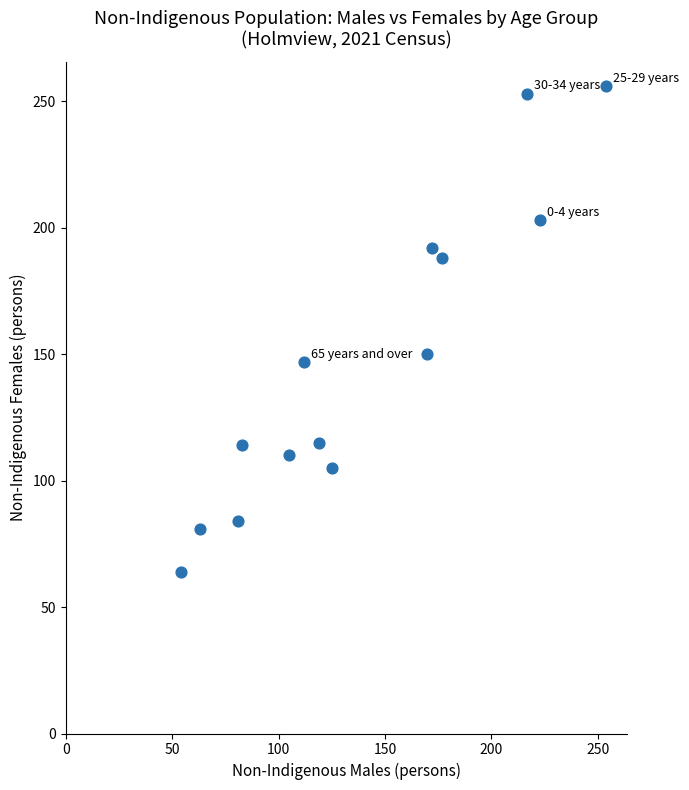

What is the range of Y values (max minus min)?

192